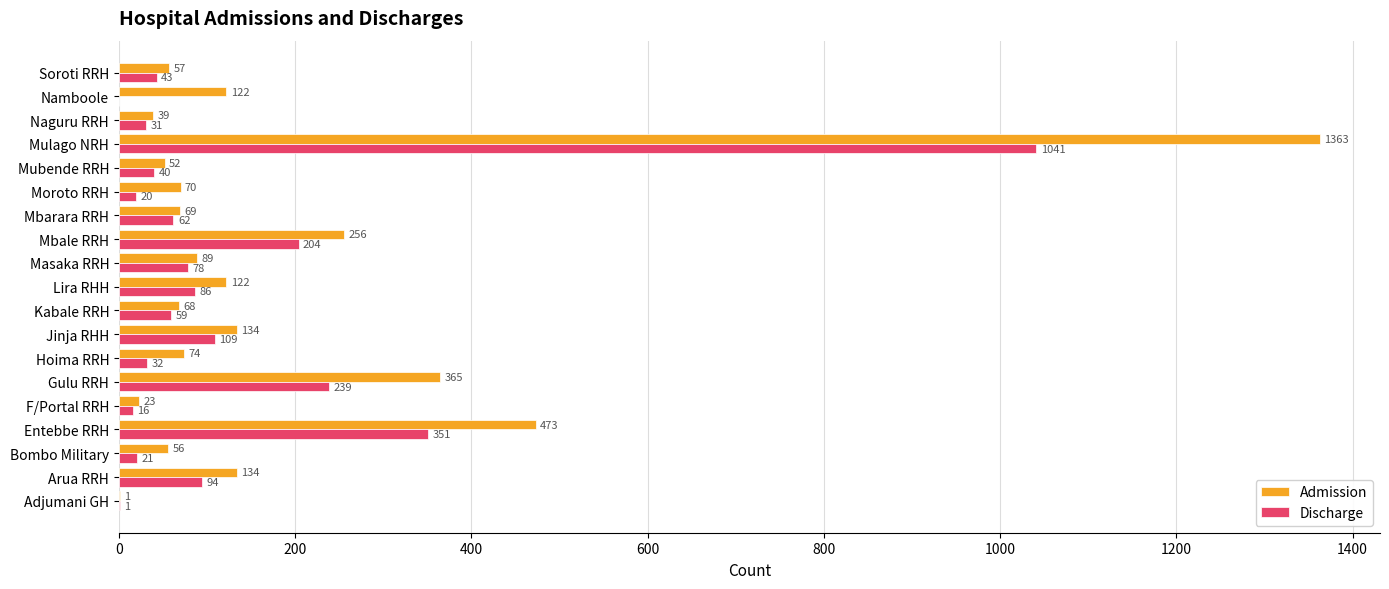

What is the maximum value shown in the chart?

1363